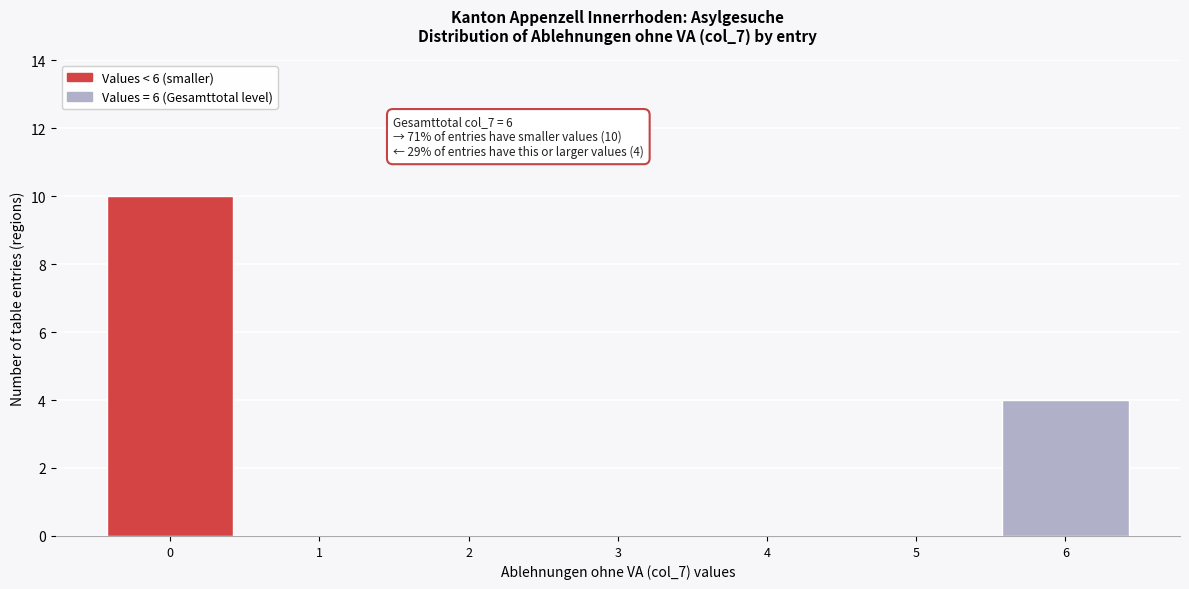

Over which range of the x-axis is the bar tallest?

-0.5 to 0.5